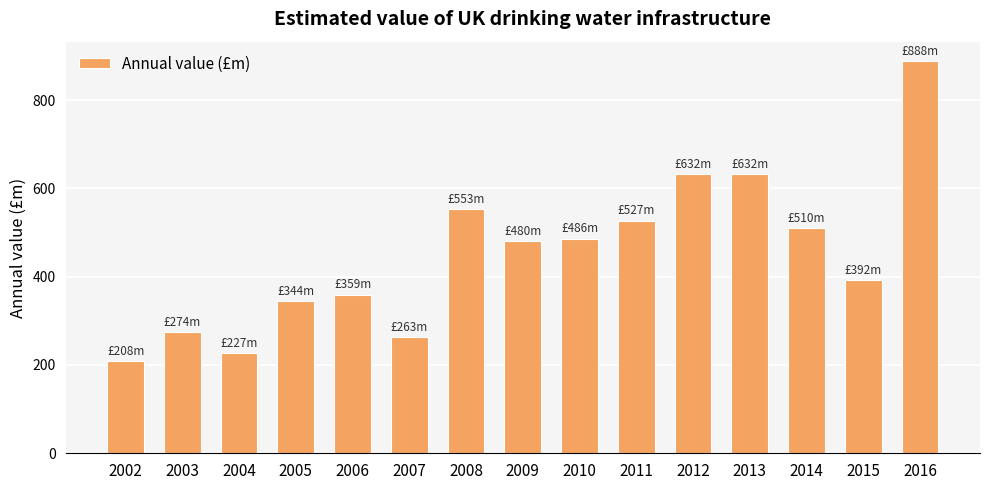

What is the ratio of the value at 2011 to the value at 2016?

0.6